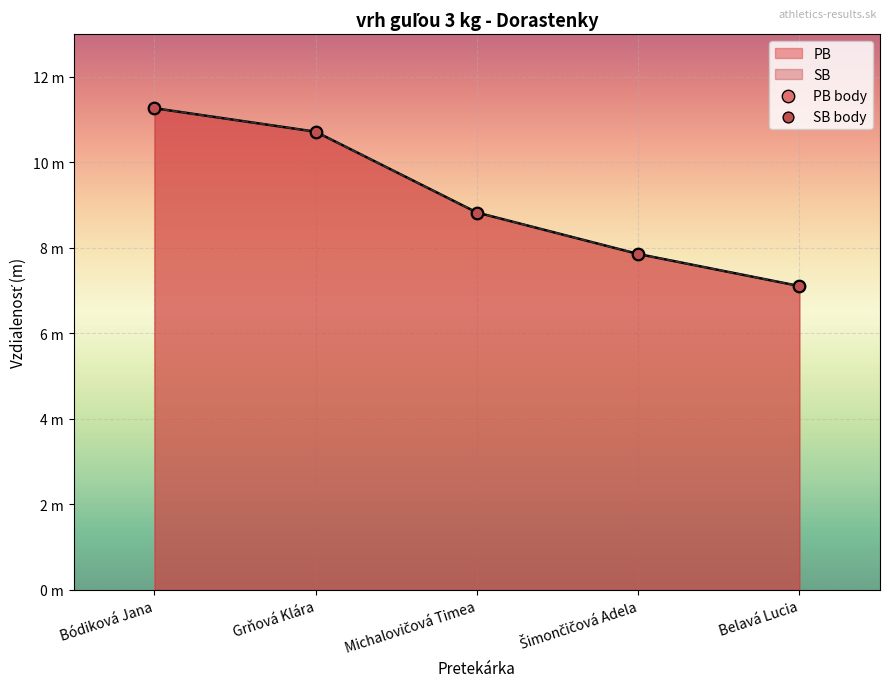

What is the total value across all series at Michalovičová Timea?

17.7